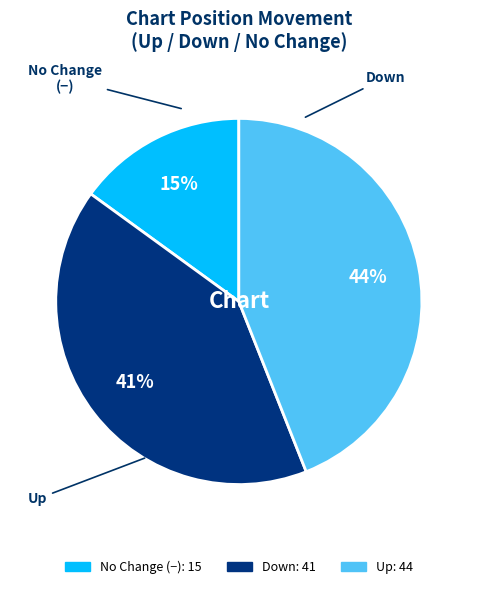

Is there a majority slice in this chart?

No